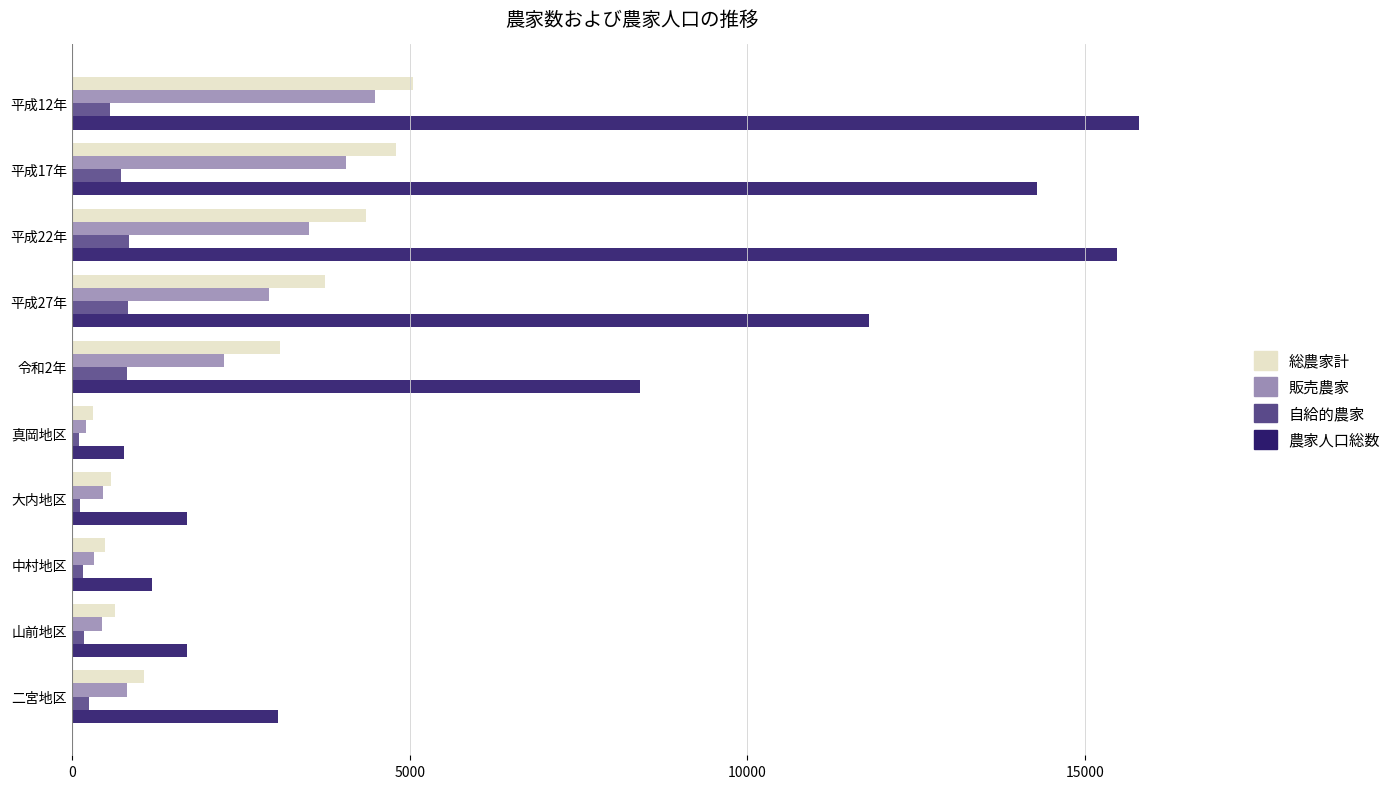

The value of 販売農家 at 令和2年 is 2257. True or false?

True